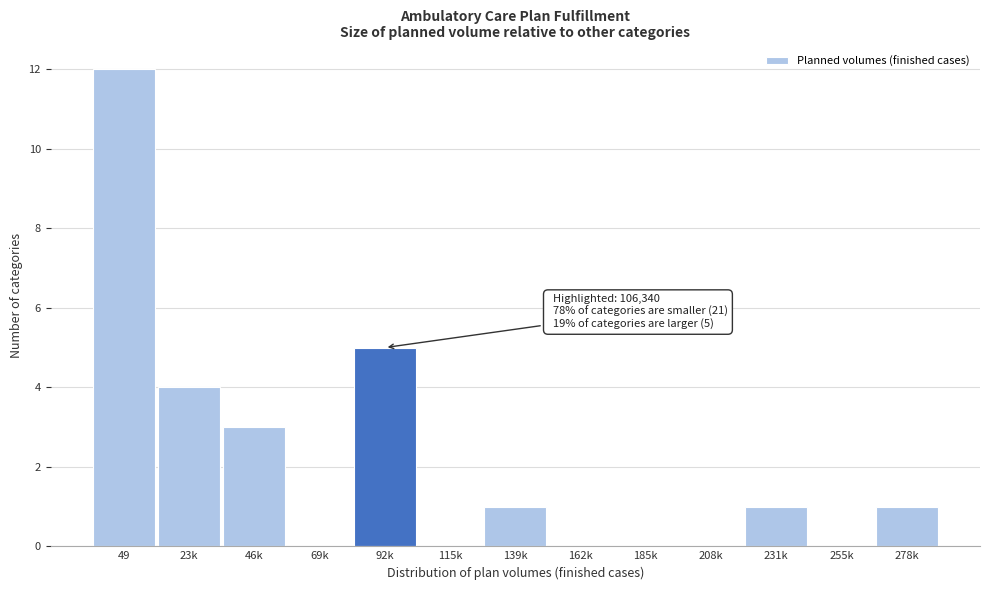

Reading right to left, what are all the values shown in this chart?

278k=1	255k=0	231k=1	208k=0	185k=0	162k=0	139k=1	115k=0	92k=5	69k=0	46k=3	23k=4	49=12